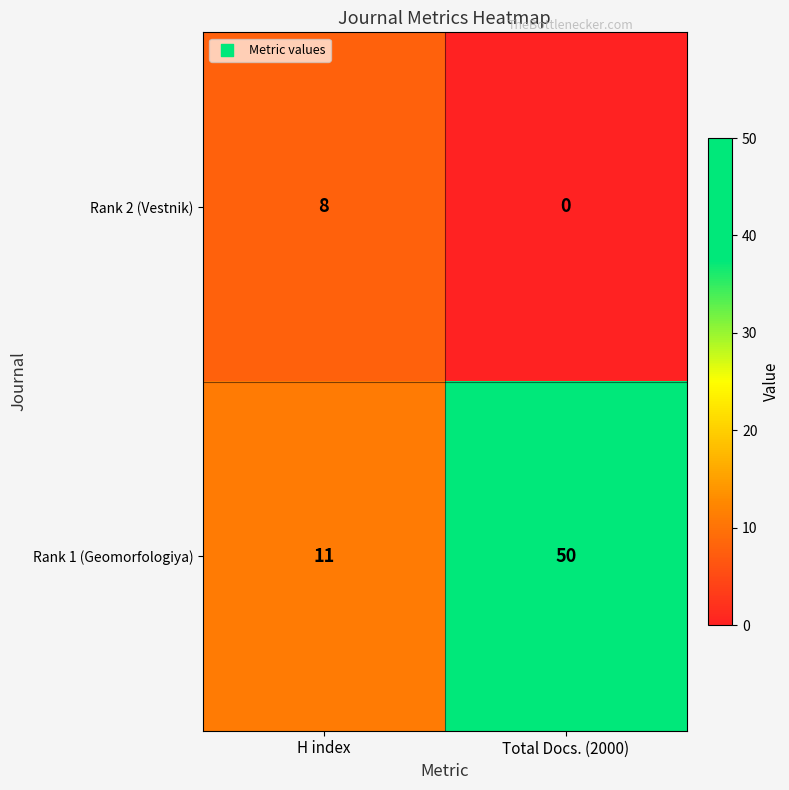

Is it true that Rank 2 (Vestnik) equals 14 at H index?

False